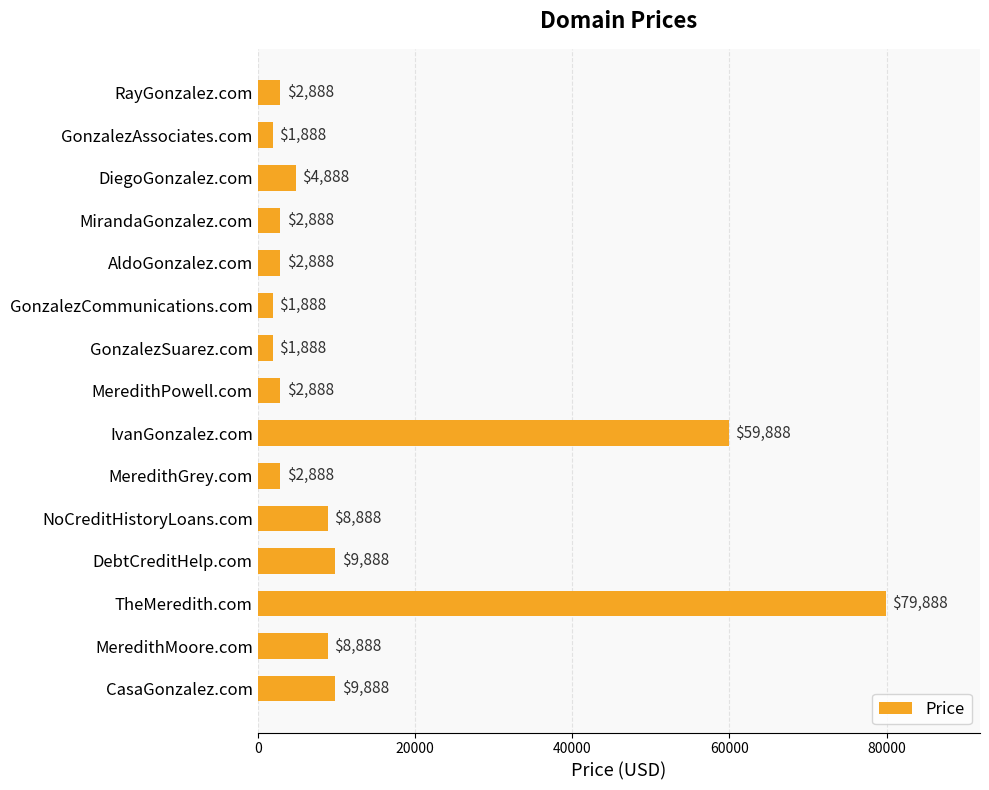

What is the difference between the maximum and minimum values?

78000